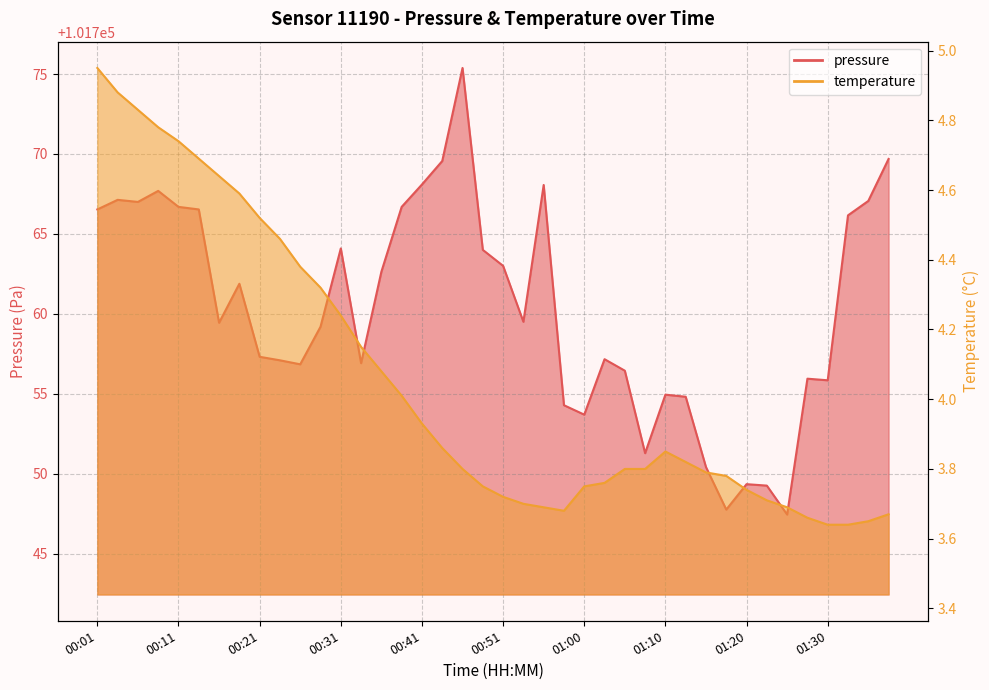

The value of temperature at 00:53 is 3.7. True or false?

True